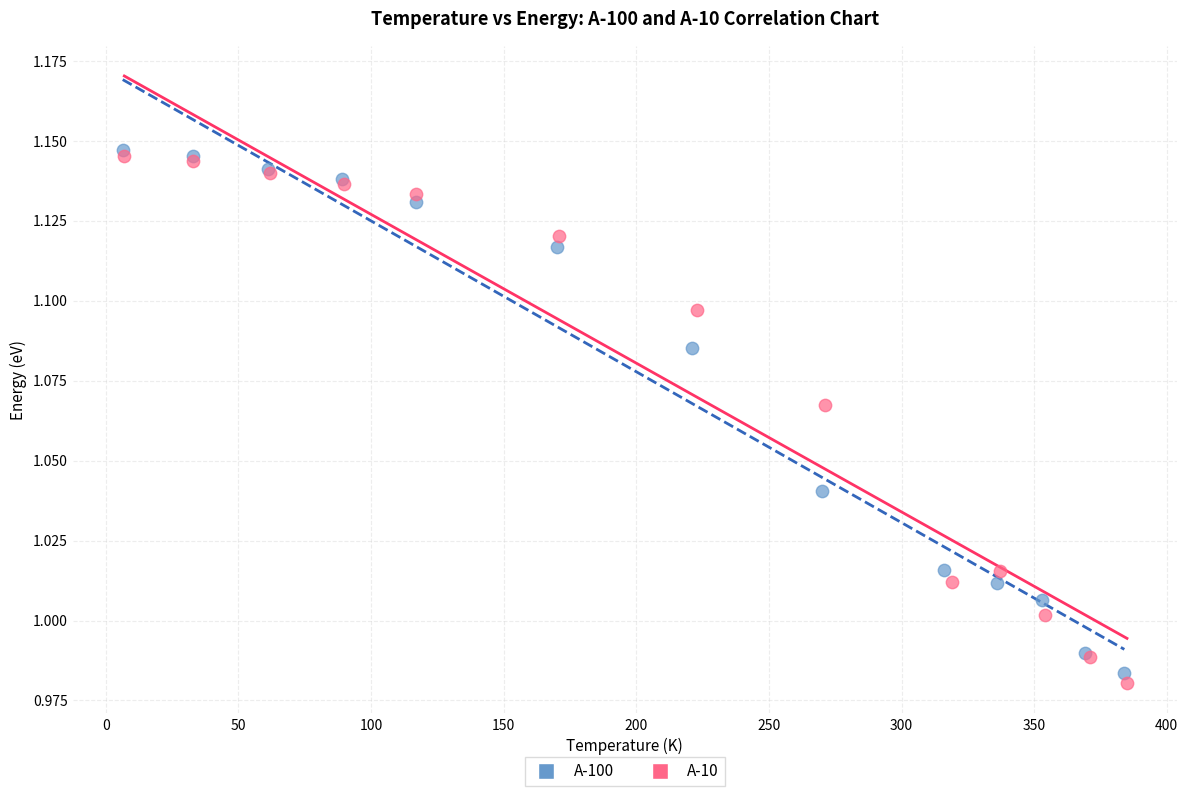

Which series has the widest spread of Y values?

A-10